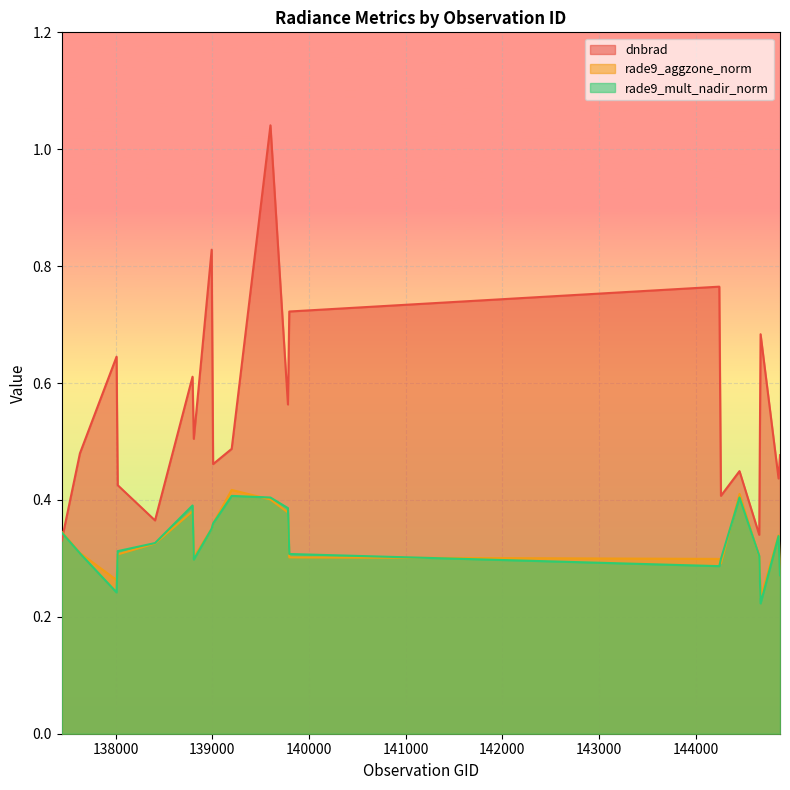

Reading right to left, what are all the values shown in this chart?

dnbrad: 144874=0.5	144859=0.4	144673=0.7	144659=0.3	144455=0.4	144263=0.4	144246=0.8	139797=0.7	139783=0.6	139602=1.0	139201=0.5	139009=0.5	138994=0.8	138809=0.5	138796=0.6	138408=0.4	138022=0.4	138010=0.6	137631=0.5	137442=0.3
rade9_aggzone_norm: 144874=0.3	144859=0.3	144673=0.2	144659=0.3	144455=0.4	144263=0.3	144246=0.3	139797=0.3	139783=0.4	139602=0.4	139201=0.4	139009=0.4	138994=0.4	138809=0.3	138796=0.4	138408=0.3	138022=0.3	138010=0.3	137631=0.3	137442=0.3
rade9_mult_nadir_norm: 144874=0.3	144859=0.3	144673=0.2	144659=0.3	144455=0.4	144263=0.3	144246=0.3	139797=0.3	139783=0.4	139602=0.4	139201=0.4	139009=0.4	138994=0.4	138809=0.3	138796=0.4	138408=0.3	138022=0.3	138010=0.2	137631=0.3	137442=0.3